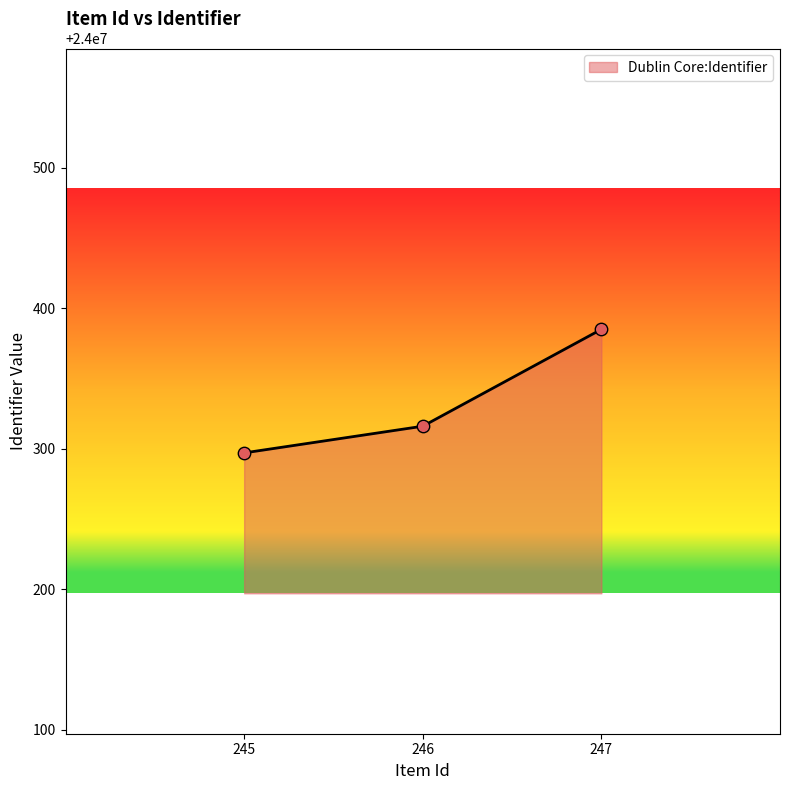

What is the change in value from 246 to 245?

-19